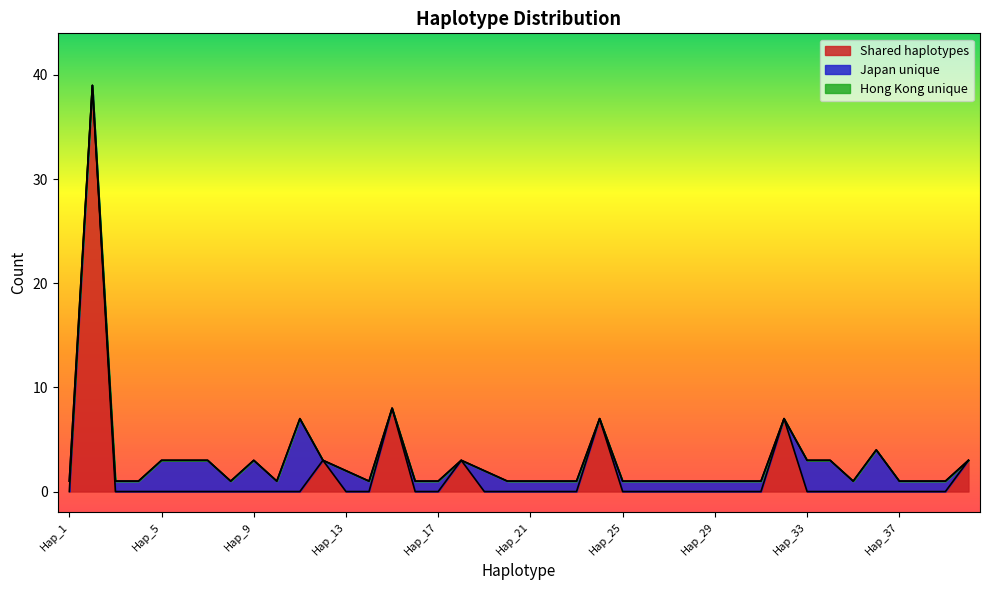

Count the Japan unique values in the range 1 to 2.

25